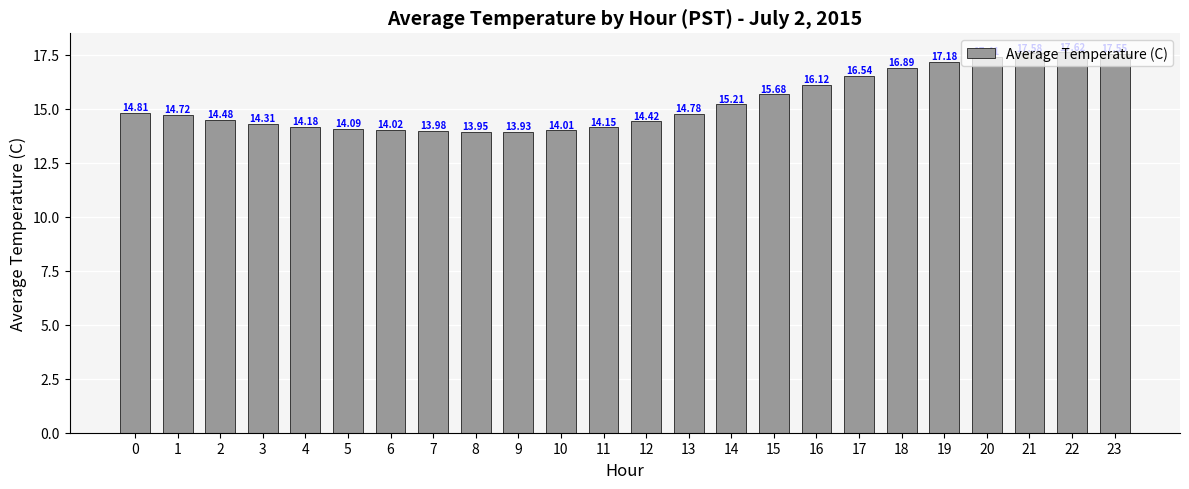

How many data points does each series have?

24